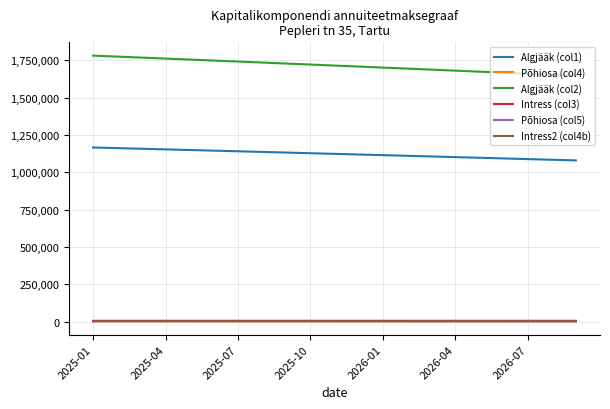

True or false: Algjääk (col1) and Intress2 (col4b) cross at least once.

False